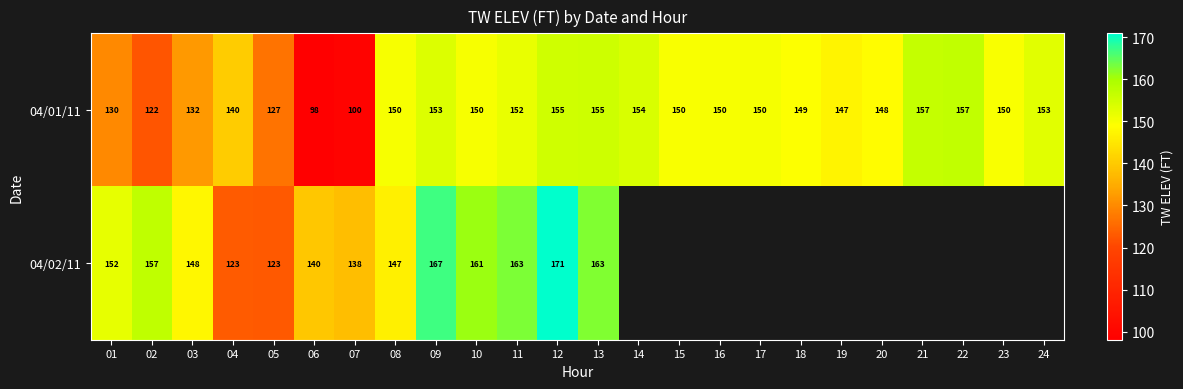

What is the sum of all 04/01/11 values?

3429.0